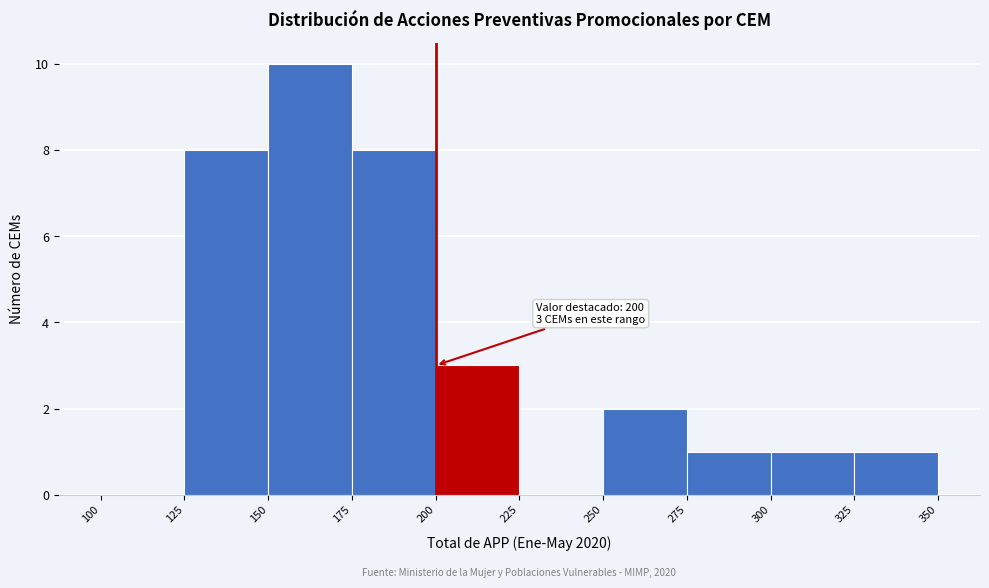

Which range on the x-axis has the tallest bar?

150 to 175